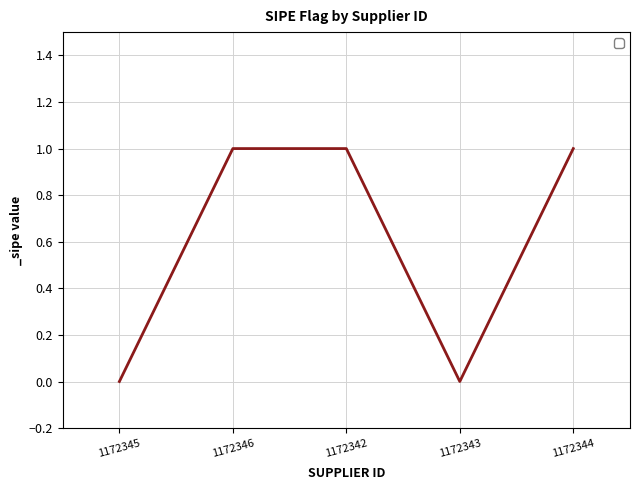

Reading left to right, what are all the values shown in this chart?

1172345=0	1172346=1	1172342=1	1172343=0	1172344=1